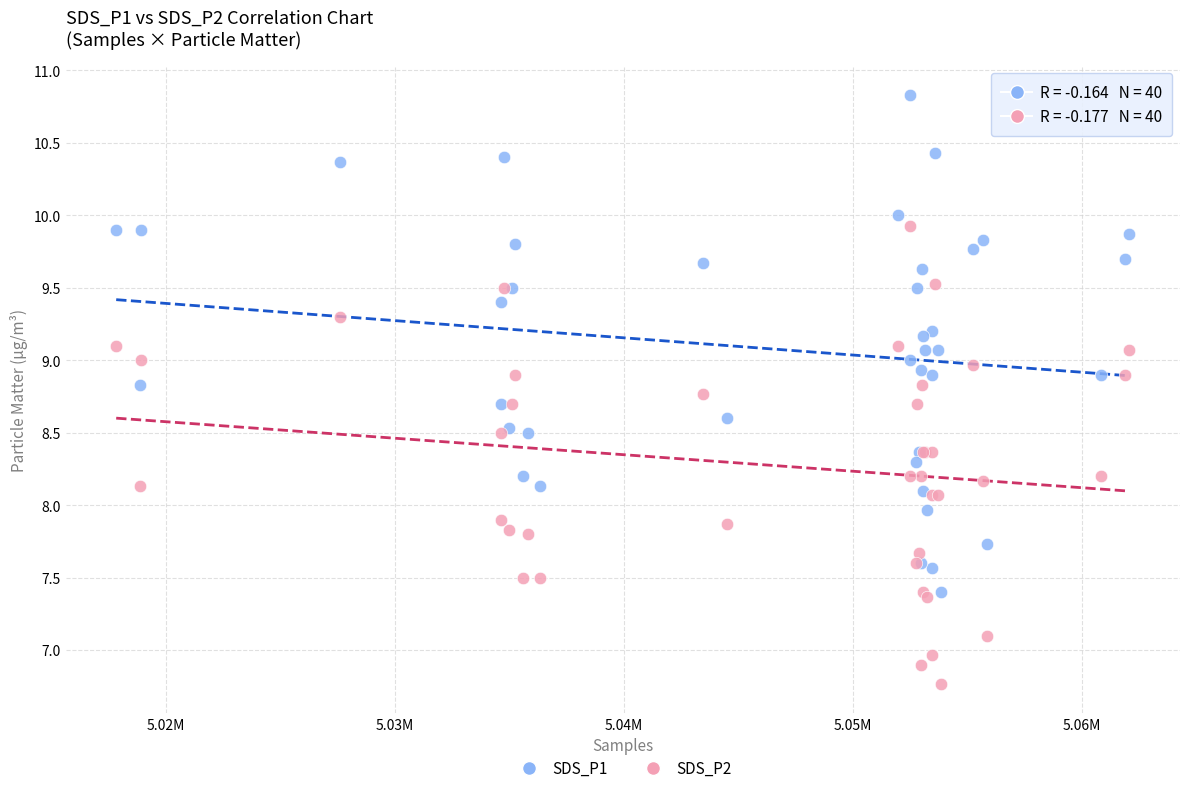

What are all the series names shown in the legend?

SDS_P1, SDS_P2